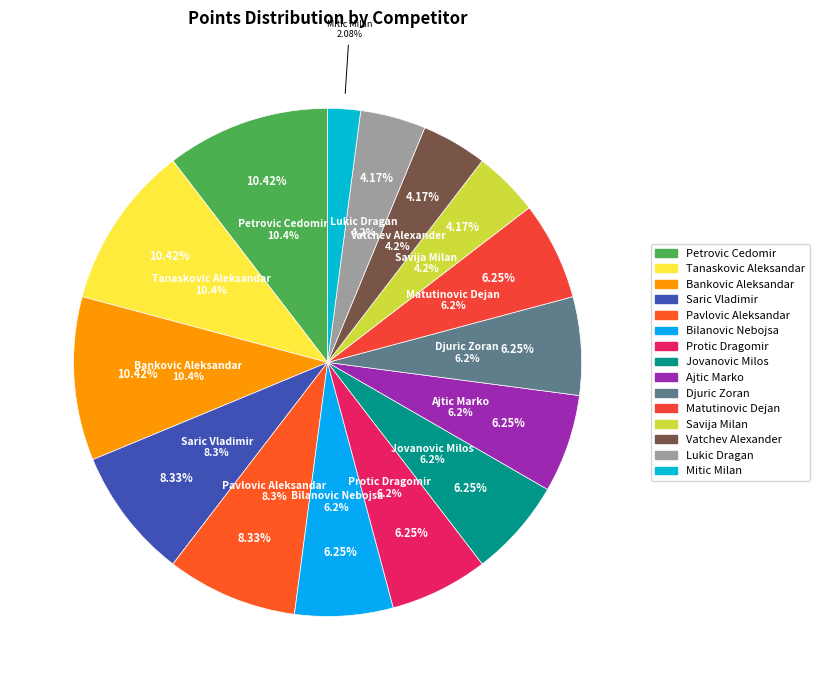

Rank the categories by value from highest to lowest.

Petrovic Cedomir, Tanaskovic Aleksandar, Bankovic Aleksandar, Saric Vladimir, Pavlovic Aleksandar, Bilanovic Nebojsa, Protic Dragomir, Jovanovic Milos, Ajtic Marko, Djuric Zoran, Matutinovic Dejan, Savija Milan, Vatchev Alexander, Lukic Dragan, Mitic Milan